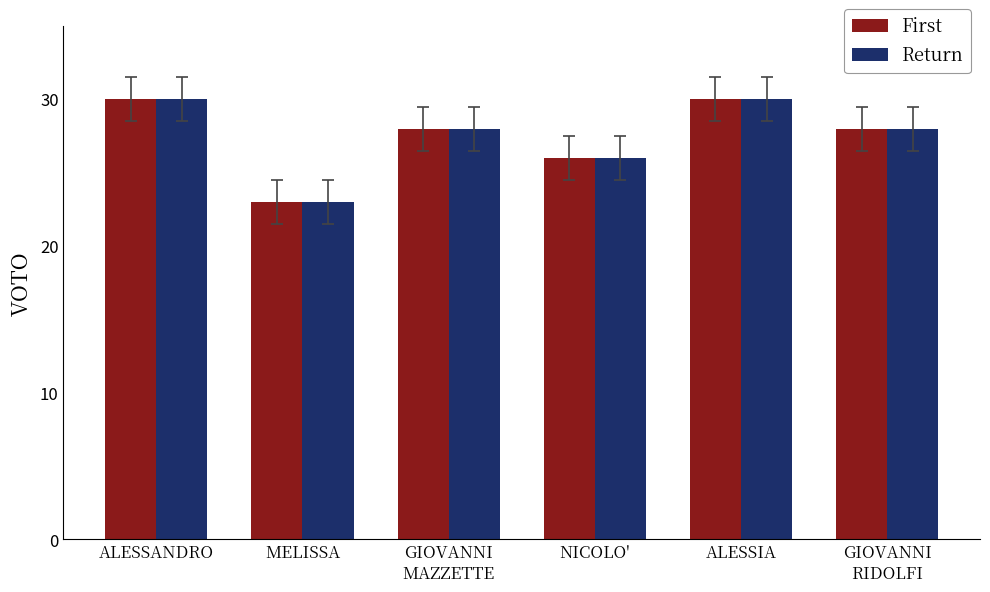

What is the label of the 1st bar from the right?

GIOVANNI
RIDOLFI